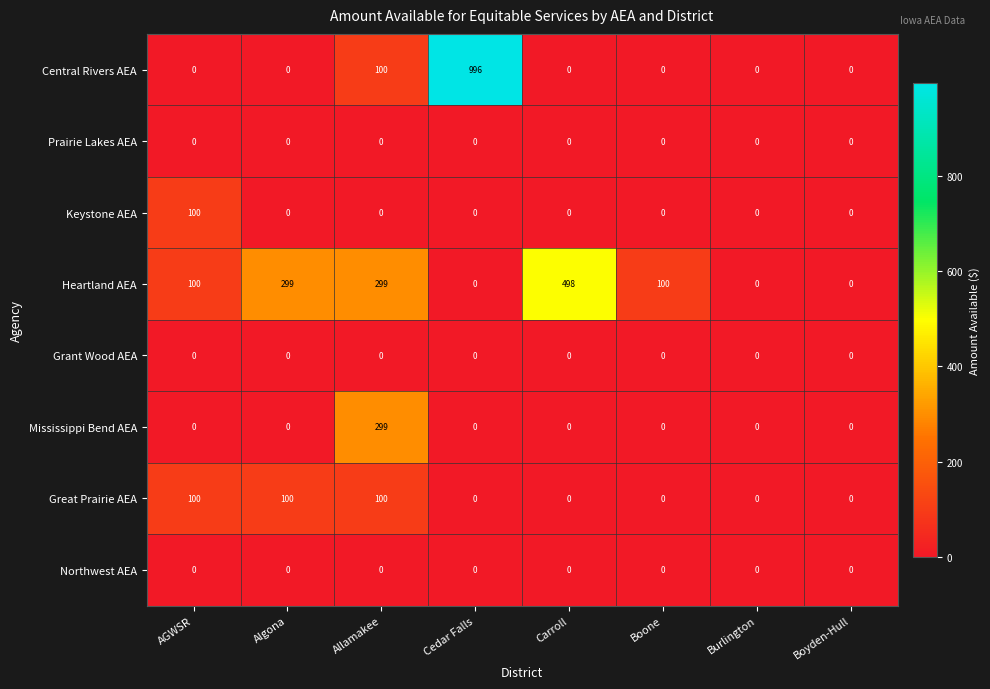

The Northwest AEA series shows 0 at Carroll. True or false?

True